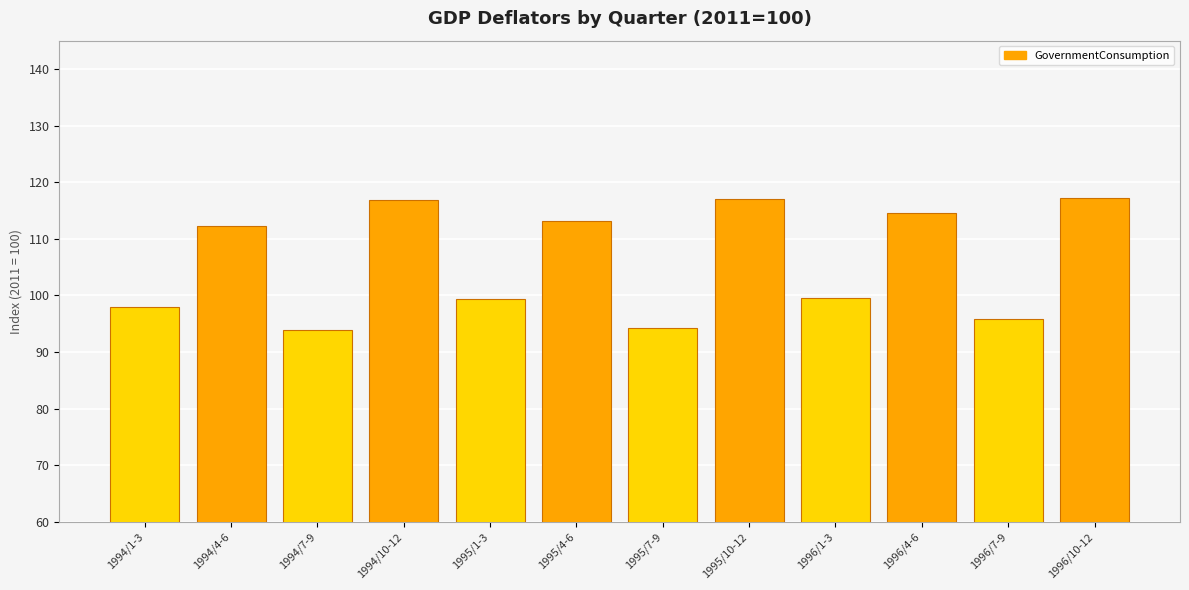

What position from the right is 1996/1-3?

4